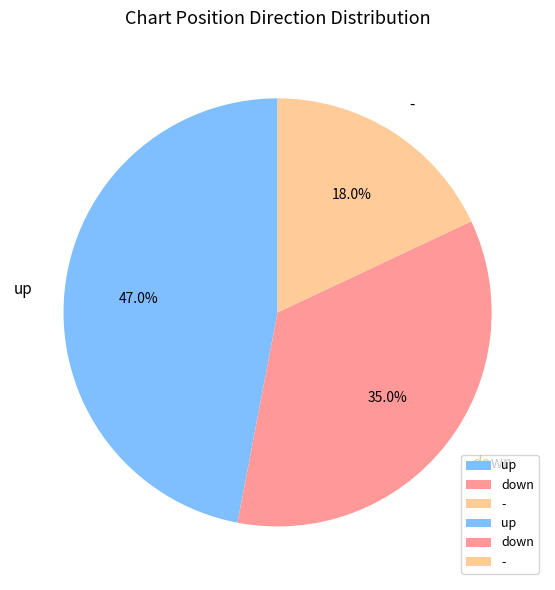

What portion of the pie excludes -?

82.0%